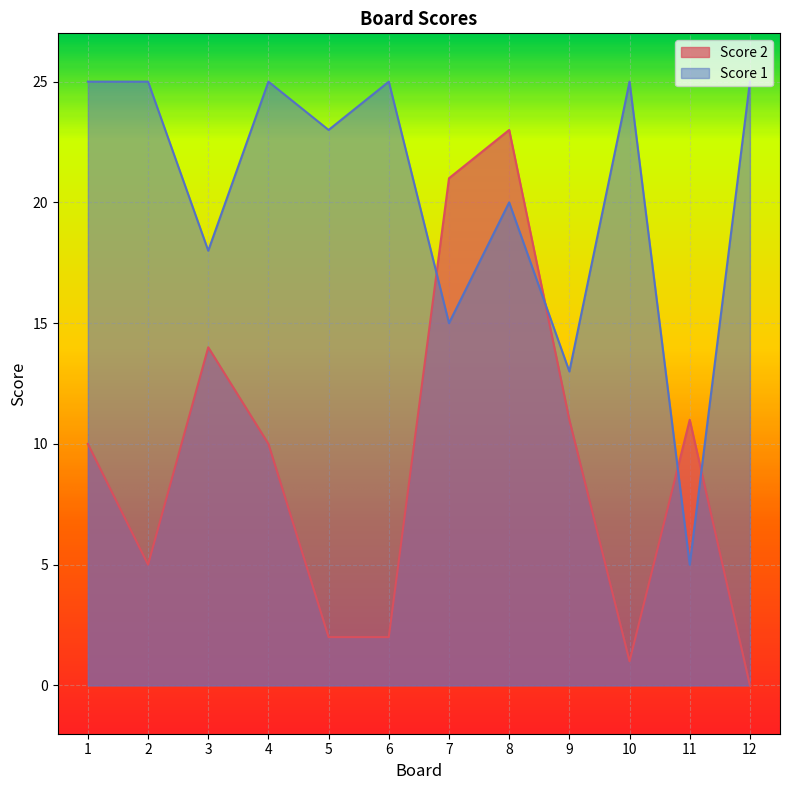

How many lines are shown in the chart?

2